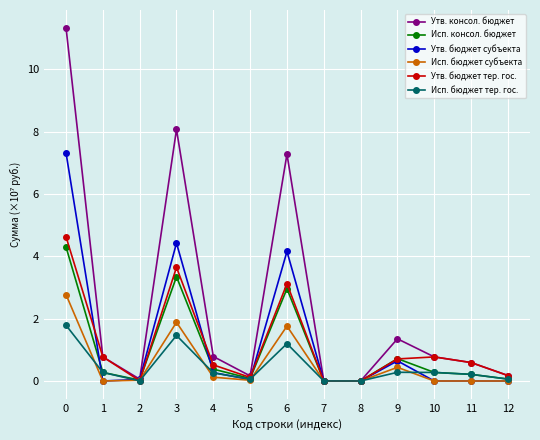

The value of Утв. бюджет субъекта at 7 is -5.0. True or false?

False